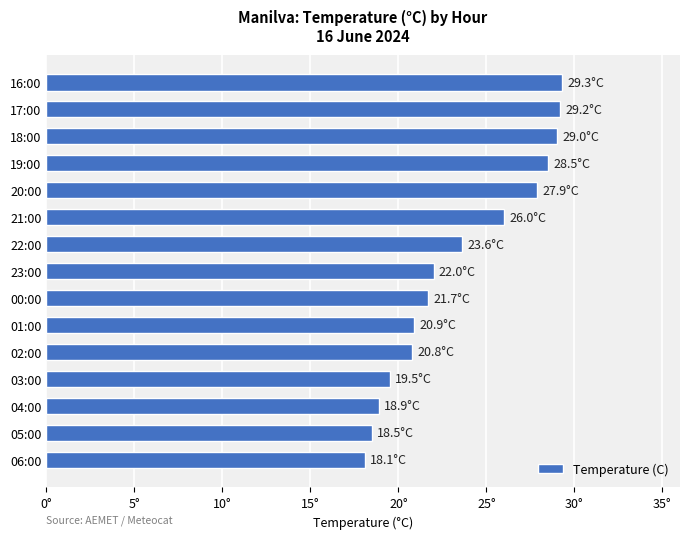

Does the chart contain any negative values?

No